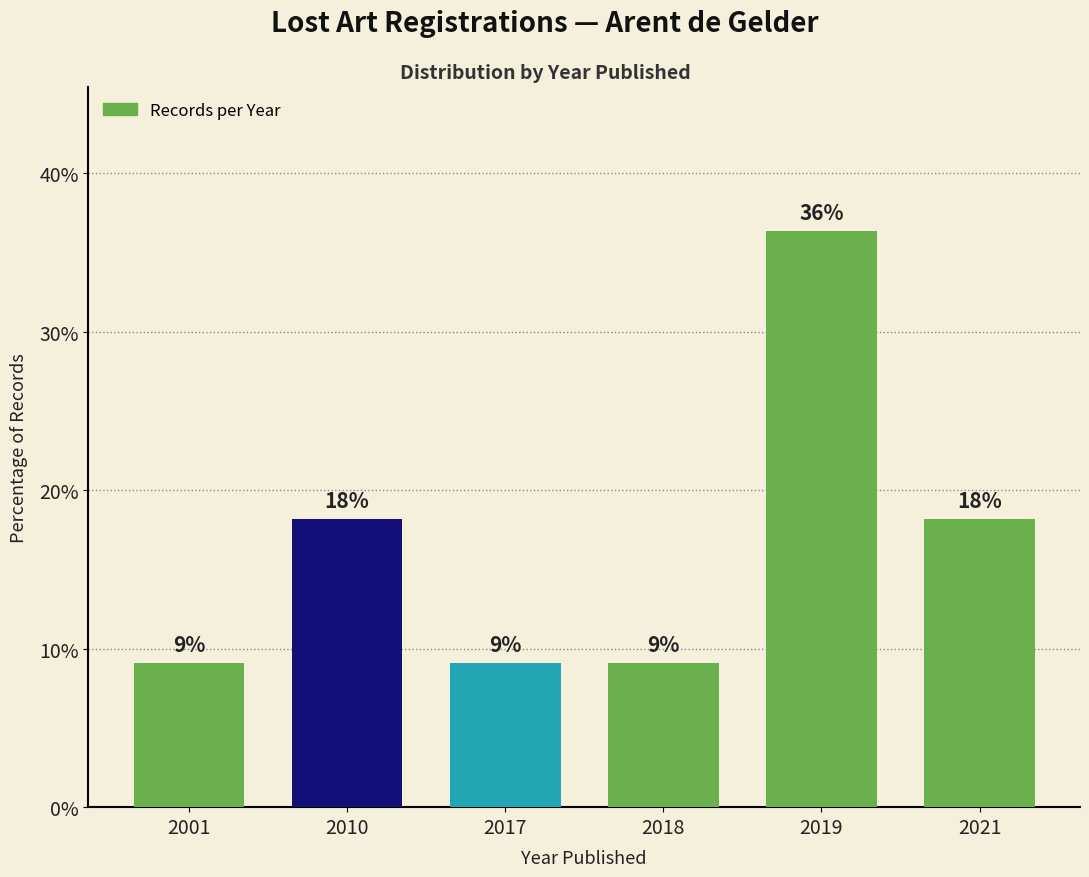

What is the ratio of the value at 2017 to the value at 2018?

1.0